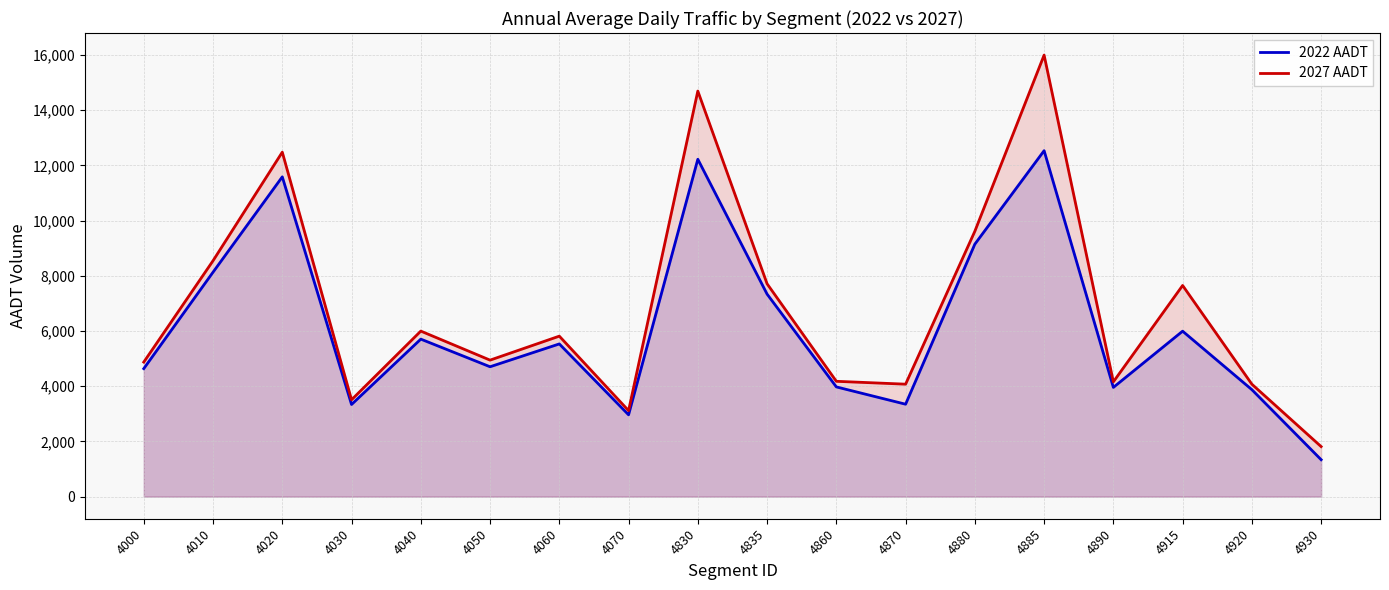

How many data points in 2027 AADT are less than 5815?

9